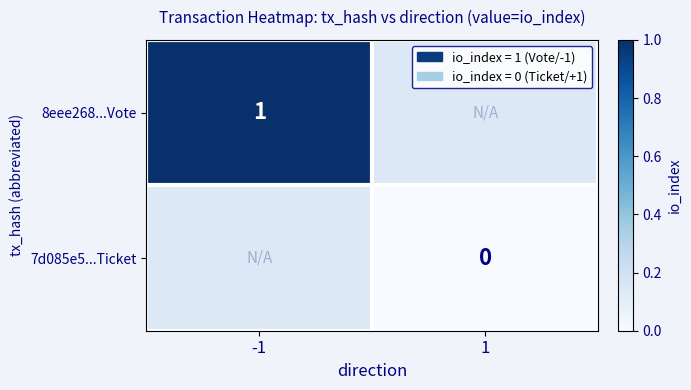

Is the value of 8eee268...Vote at -1 greater than the value of 7d085e5...Ticket at 1?

Yes